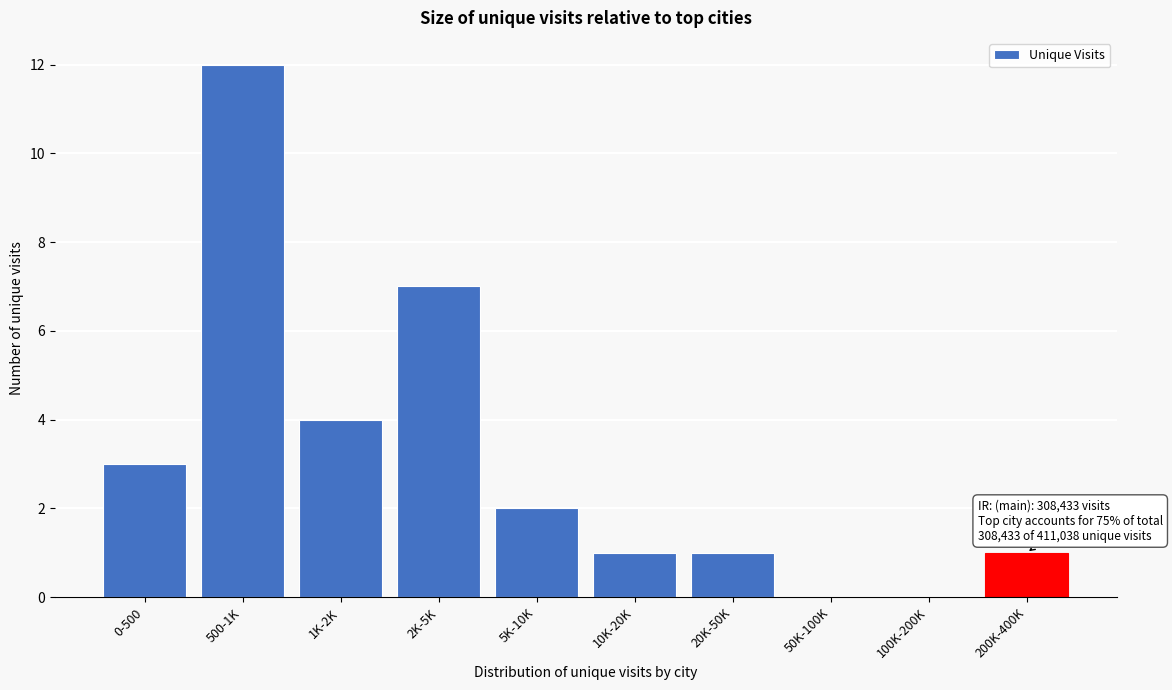

Reading right to left, list all the values displayed in this chart.

200K-400K=1	100K-200K=0	50K-100K=0	20K-50K=1	10K-20K=1	5K-10K=2	2K-5K=7	1K-2K=4	500-1K=12	0-500=3